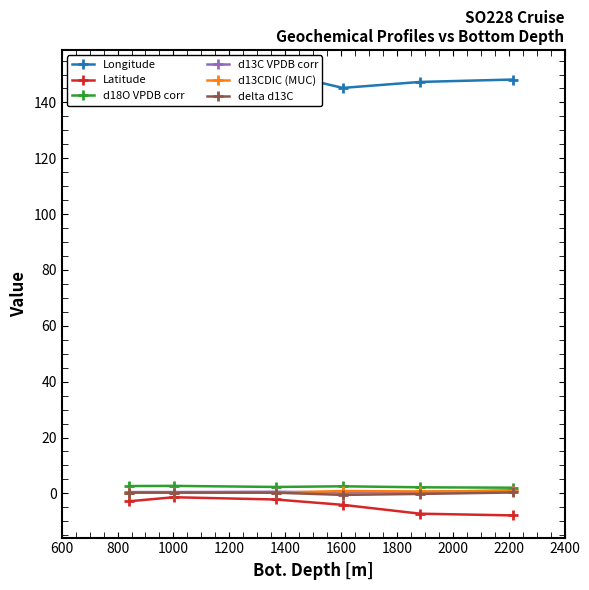

What are all the series names shown in the legend?

Longitude, Latitude, d18O VPDB corr, d13C VPDB corr, d13CDIC (MUC), delta d13C